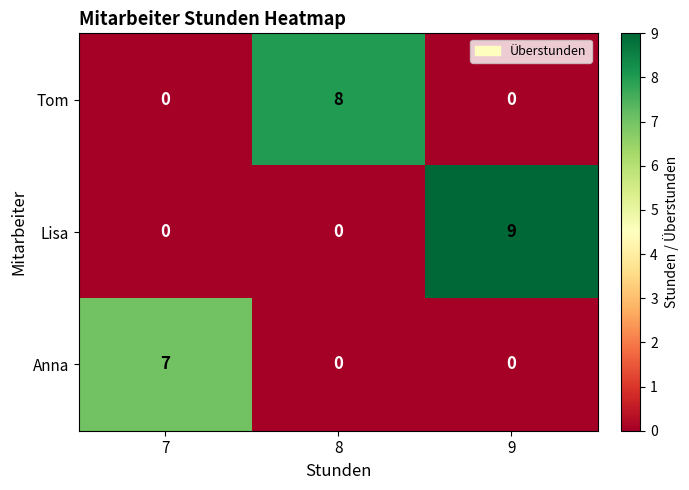

At which category is the sum across all series the highest?

9